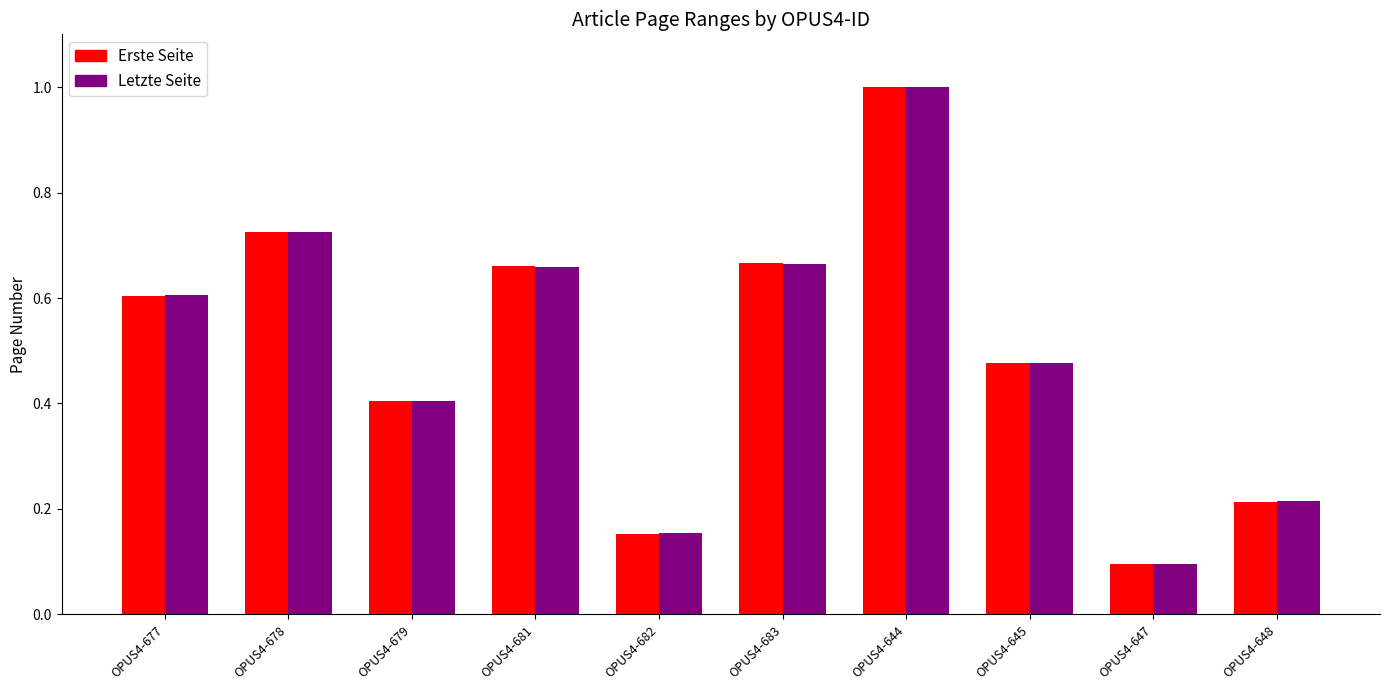

Between OPUS4-683 and OPUS4-647, which series saw the biggest shift?

Erste Seite